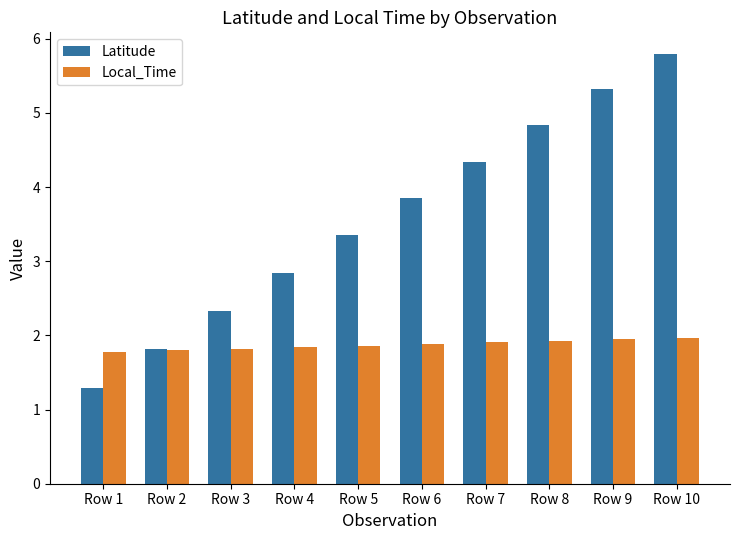

Read the Local_Time value at Row 10.

2.0